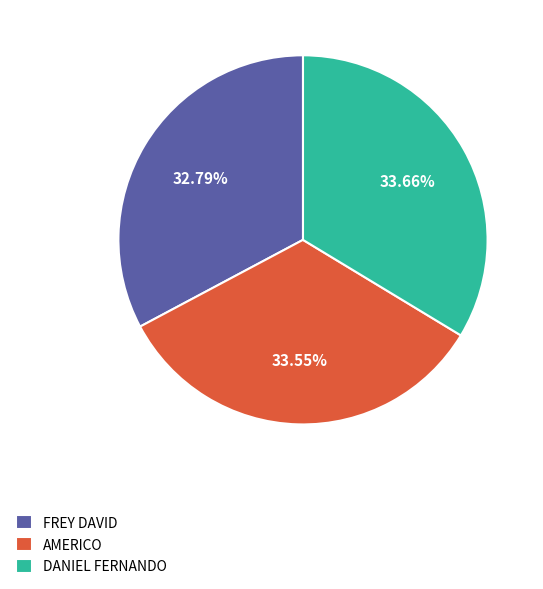

How many slices are in this pie chart?

3